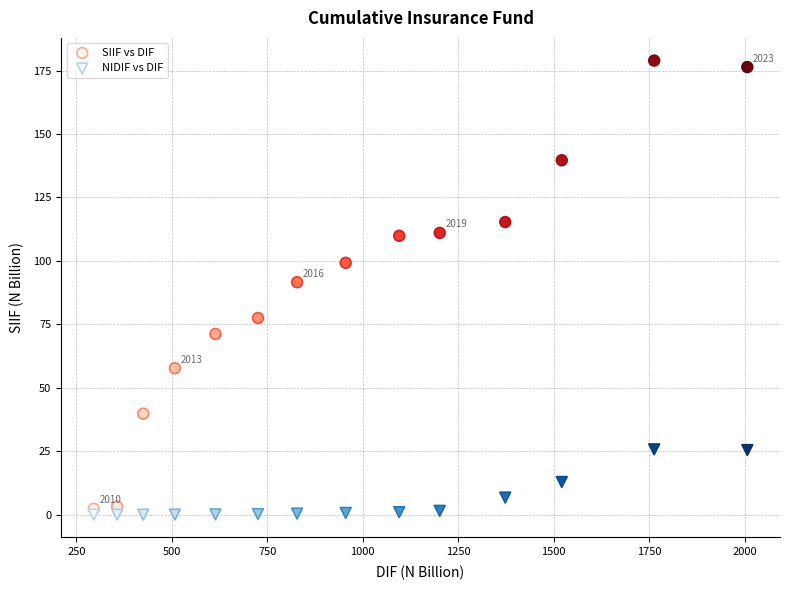

What is the X range (max minus min) for the scatter plot?

1710.9